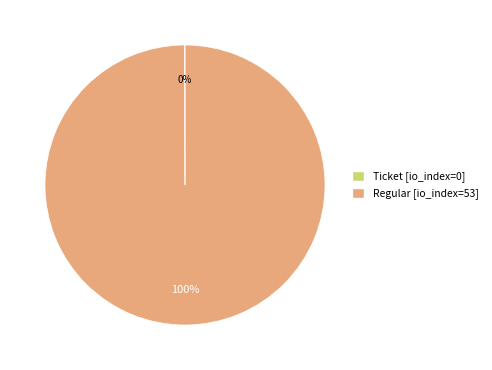

Is there a majority slice in this chart?

Yes